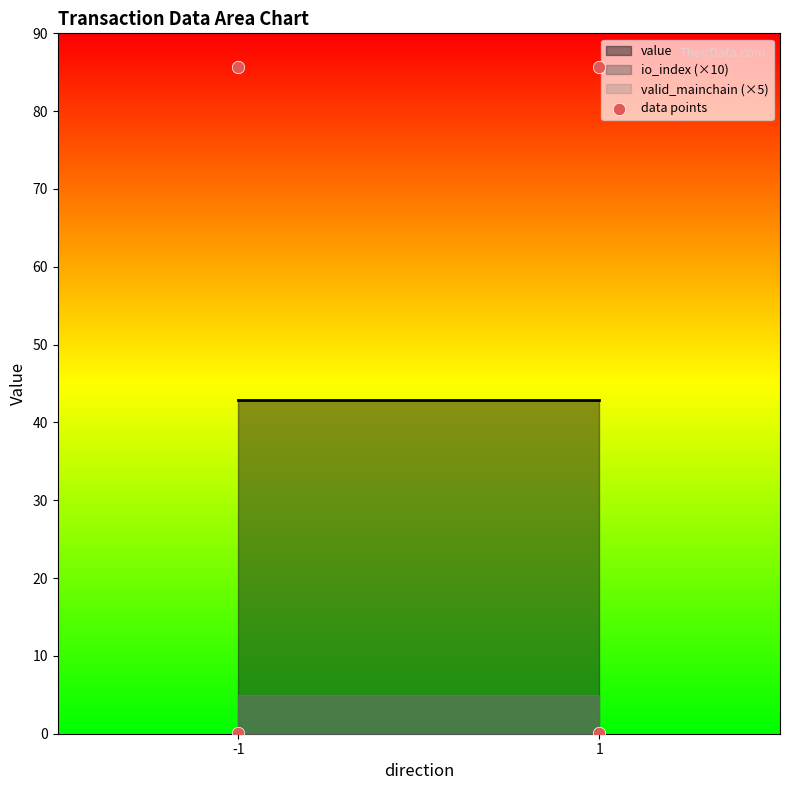

What is the average Y value?

42.9